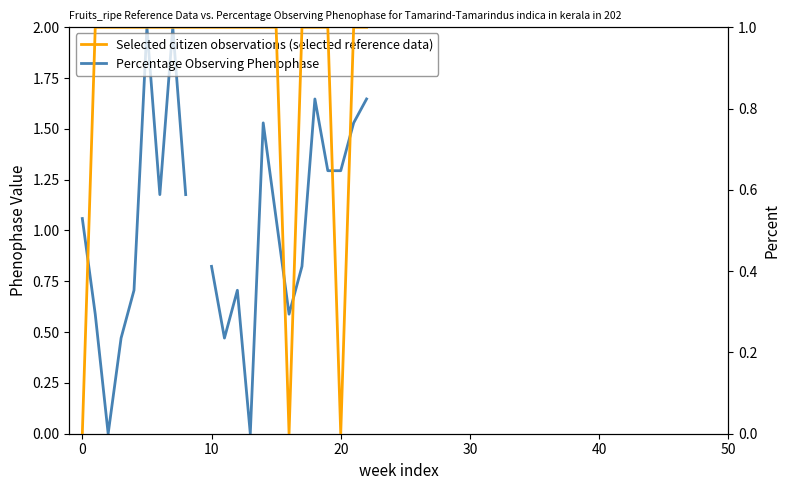

What is the maximum value for Percentage Observing Phenophase?

2.0